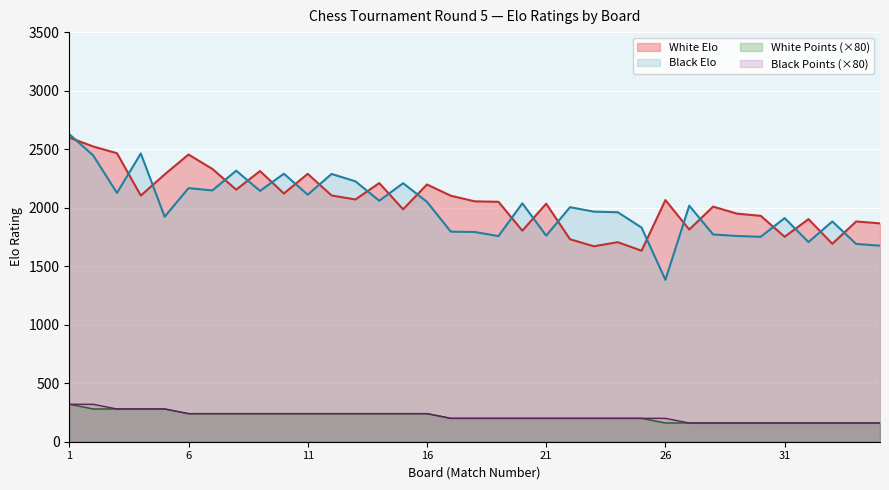

What is the value of the Black Elo point at the 12th from the left?

2288